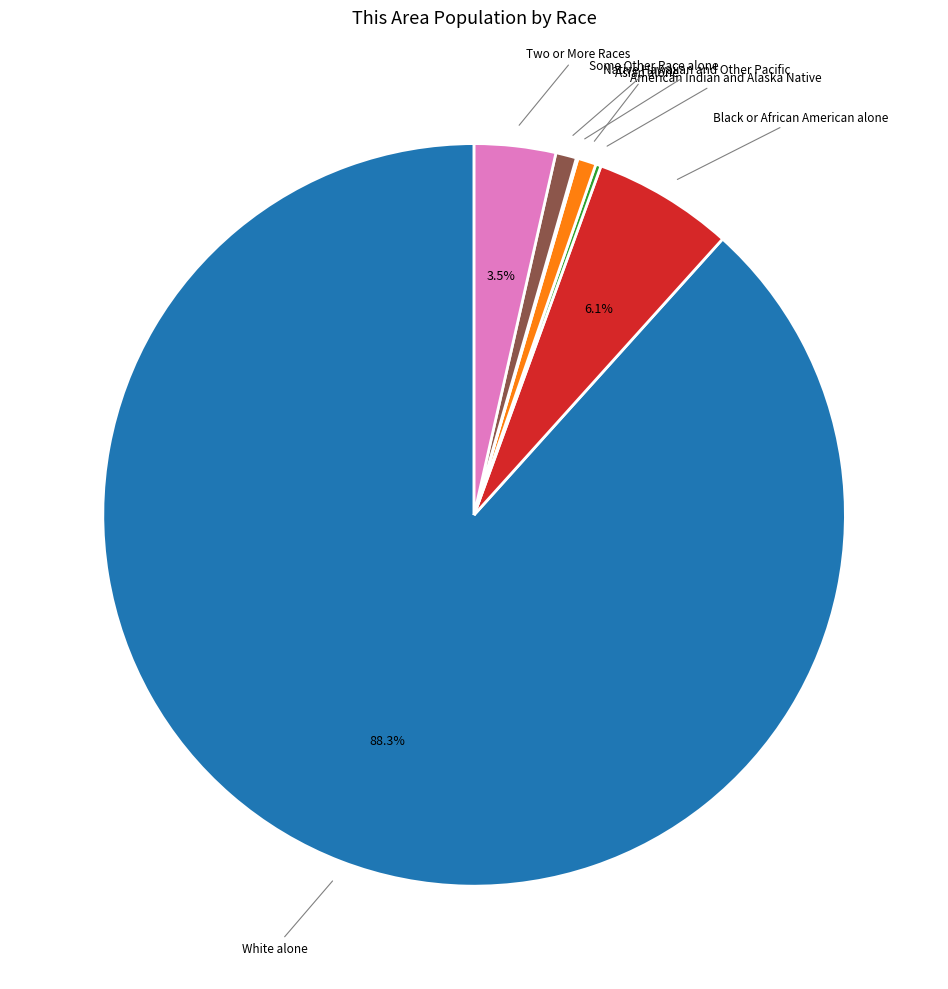

Is there a majority slice in this chart?

Yes